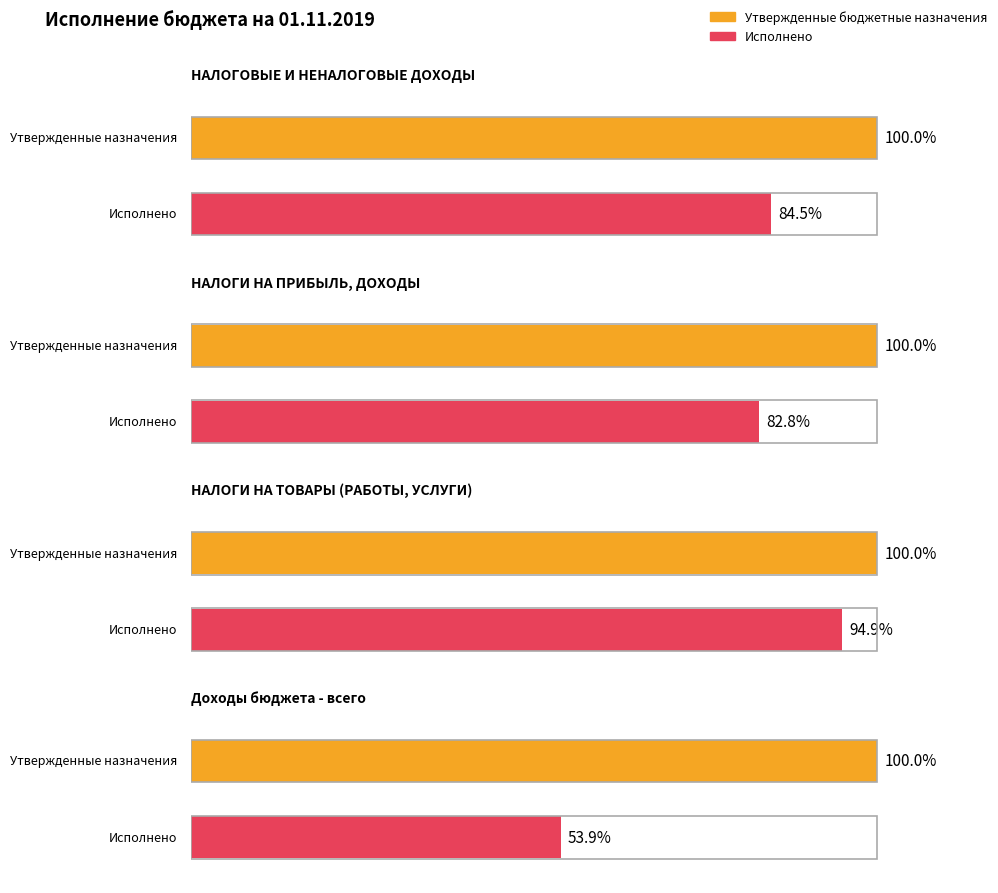

What are all the series names shown in the legend?

Утвержденные бюджетные назначения, Исполнено